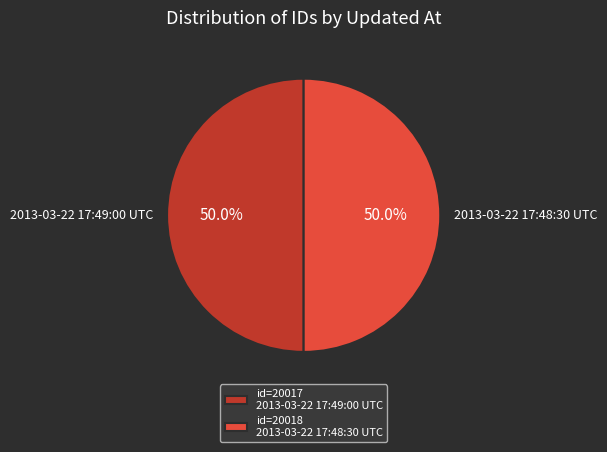

What percentage is NOT represented by 2013-03-22 17:49:00 UTC?

50.0%